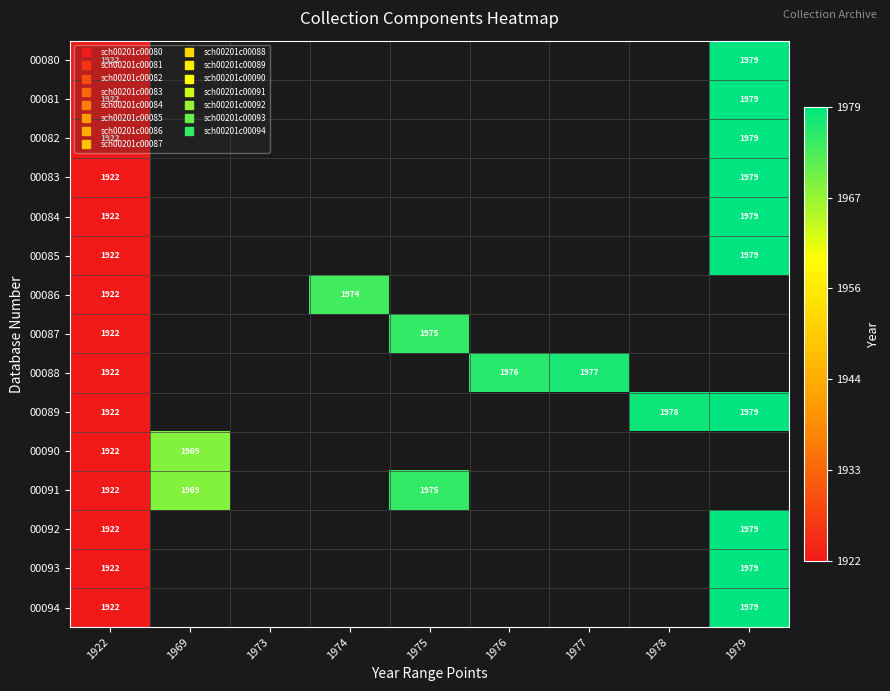

Which series has the widest spread of values?

00080